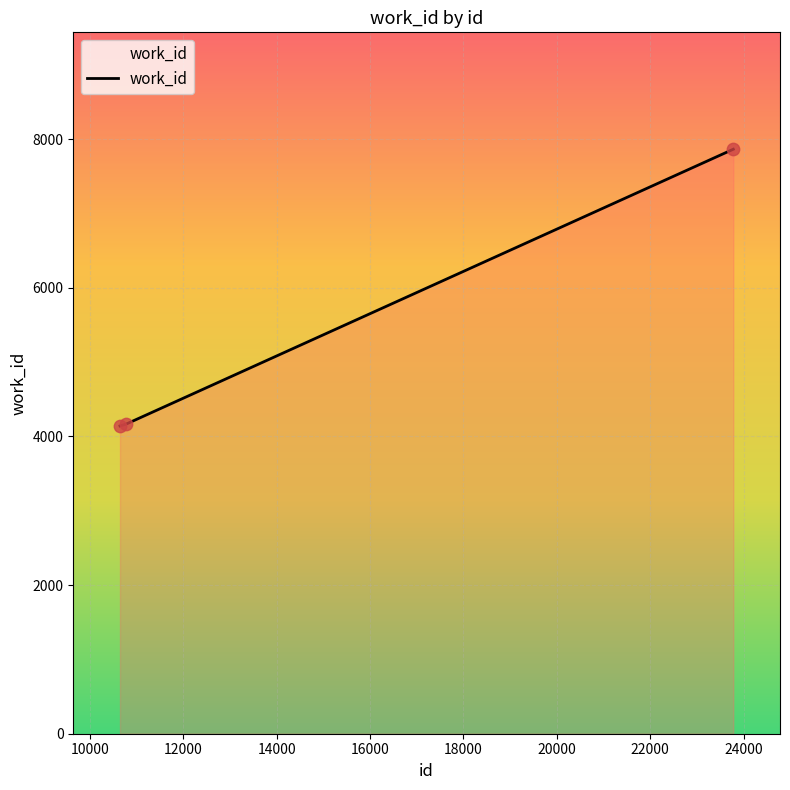

What is the minimum value shown in the chart?

4141